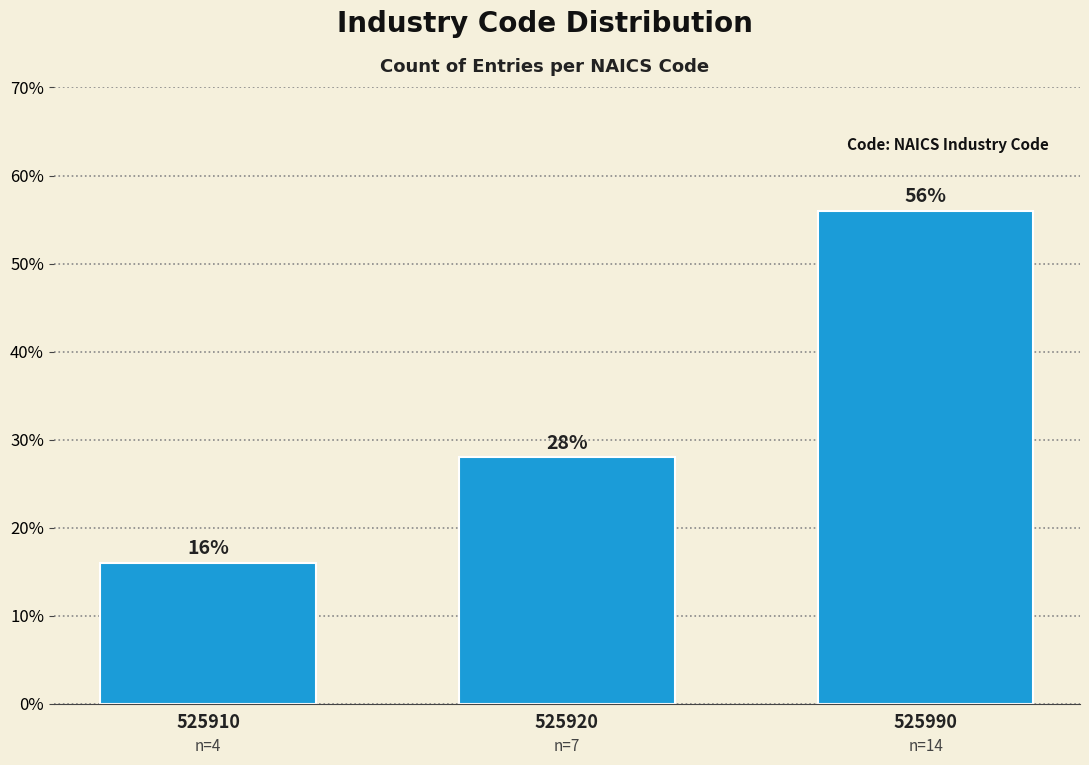

Reading left to right, extract all data points from this chart.

16.0	28.0	56.0